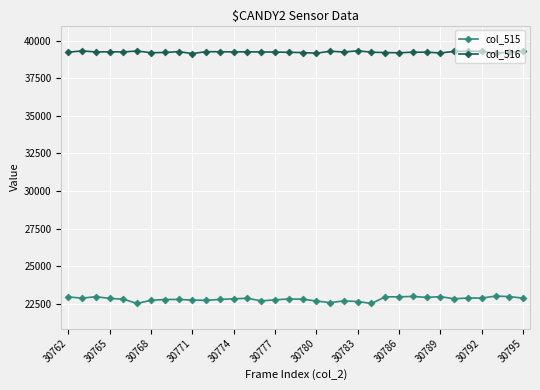

True or false: col_516 and col_515 cross at least once.

False